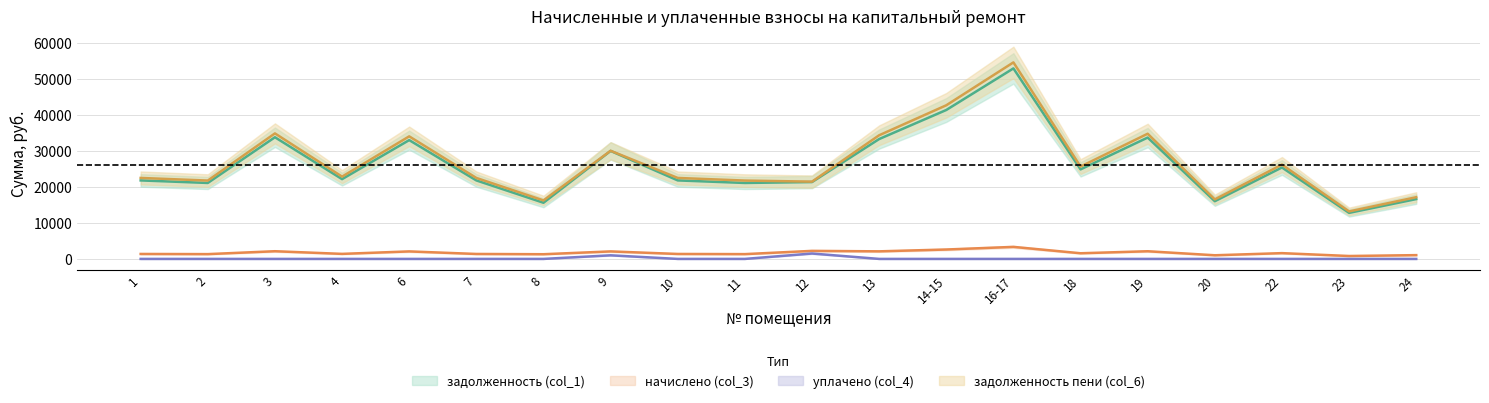

True or false: задолженность пени (col_6) has a value of 21750.6 at 11.

True